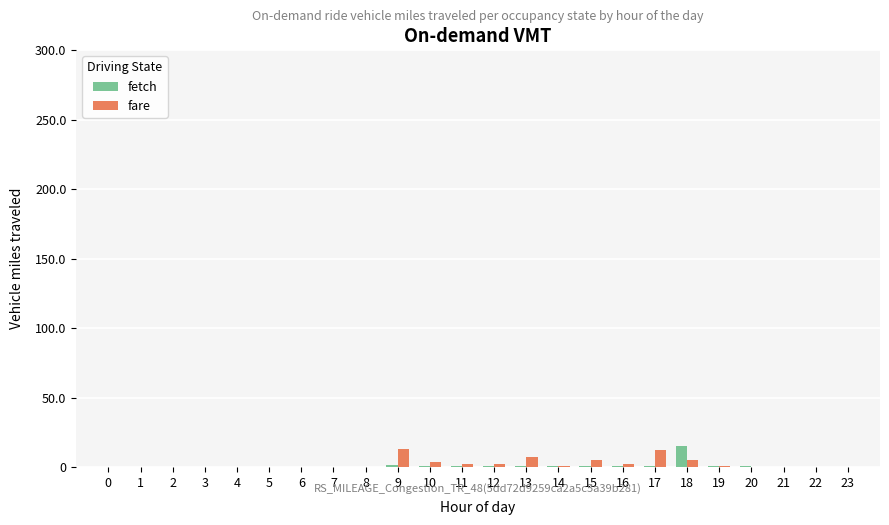

The value of fare at 13 is 7.0. True or false?

True